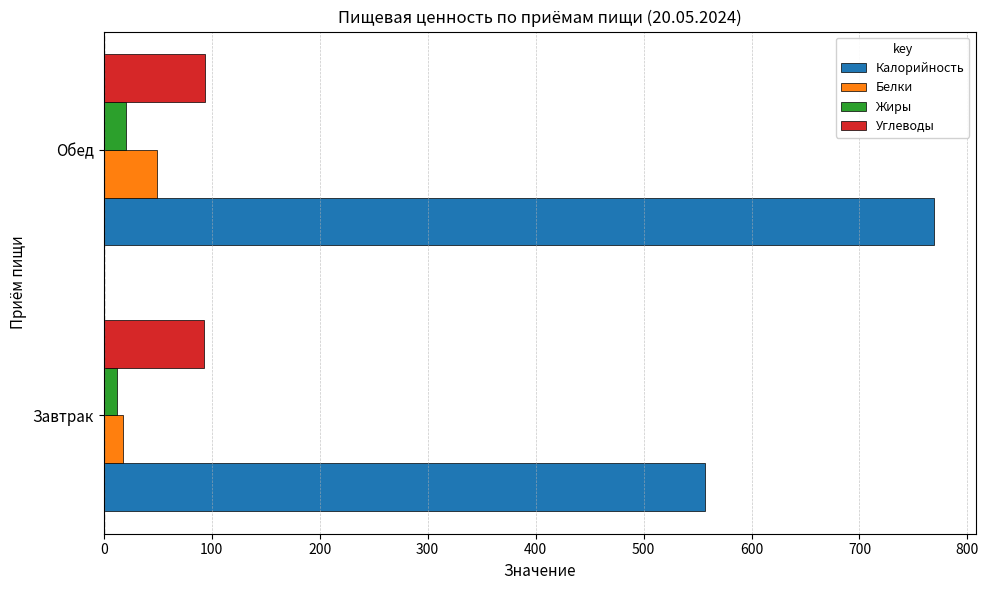

Which series has the widest spread of values?

Калорийность